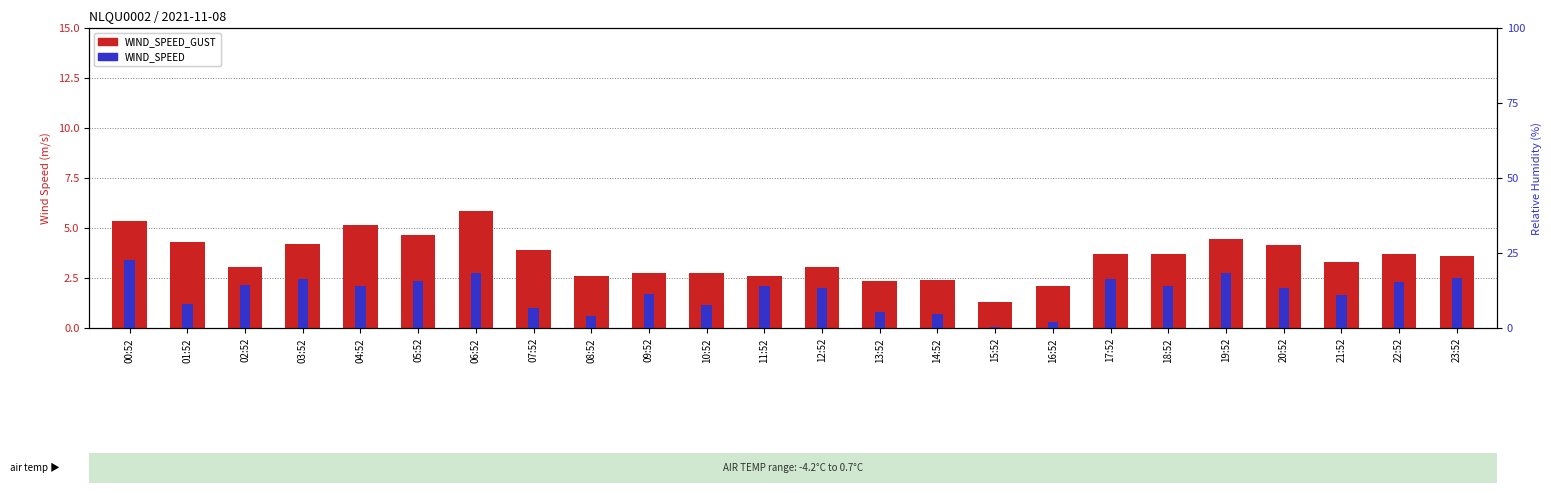

Reading left to right, extract all data points from this chart.

WIND_SPEED_GUST: 00:52=5.3	01:52=4.3	02:52=3.0	03:52=4.2	04:52=5.2	05:52=4.7	06:52=5.8	07:52=3.9	08:52=2.6	09:52=2.8	10:52=2.8	11:52=2.6	12:52=3.1	13:52=2.3	14:52=2.4	15:52=1.3	16:52=2.1	17:52=3.7	18:52=3.7	19:52=4.4	20:52=4.1	21:52=3.3	22:52=3.7	23:52=3.6
WIND_SPEED: 00:52=3.4	01:52=1.2	02:52=2.1	03:52=2.5	04:52=2.1	05:52=2.4	06:52=2.8	07:52=1.0	08:52=0.6	09:52=1.7	10:52=1.1	11:52=2.1	12:52=2.0	13:52=0.8	14:52=0.7	15:52=0.0	16:52=0.3	17:52=2.4	18:52=2.1	19:52=2.8	20:52=2.0	21:52=1.7	22:52=2.3	23:52=2.5